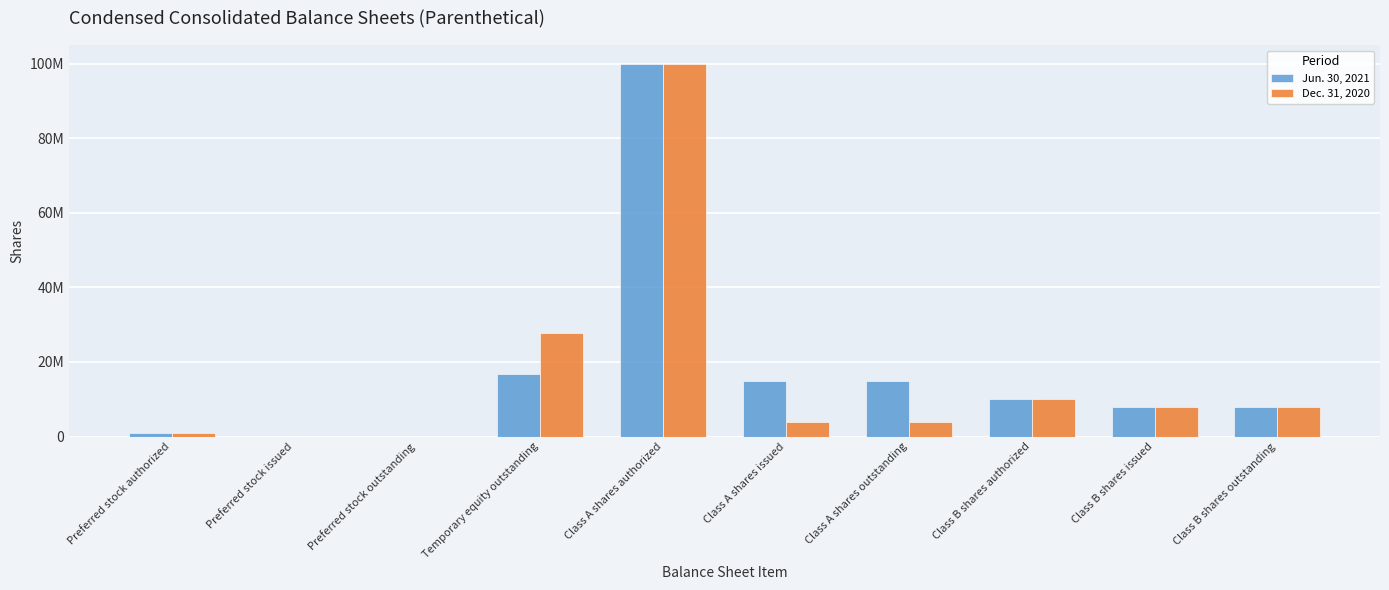

What is the average value of the Jun. 30, 2021 series?

17332078